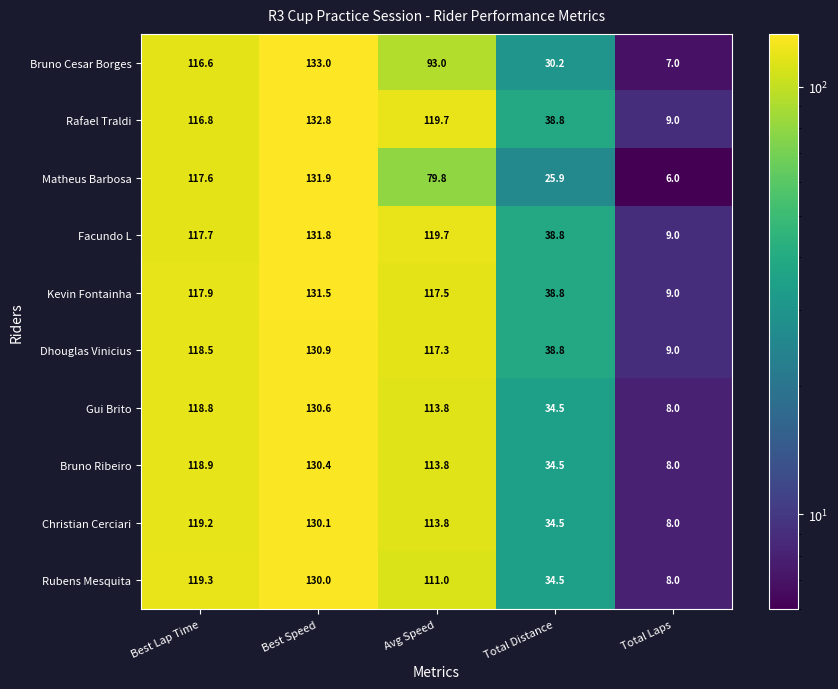

How many series are shown in this chart?

10